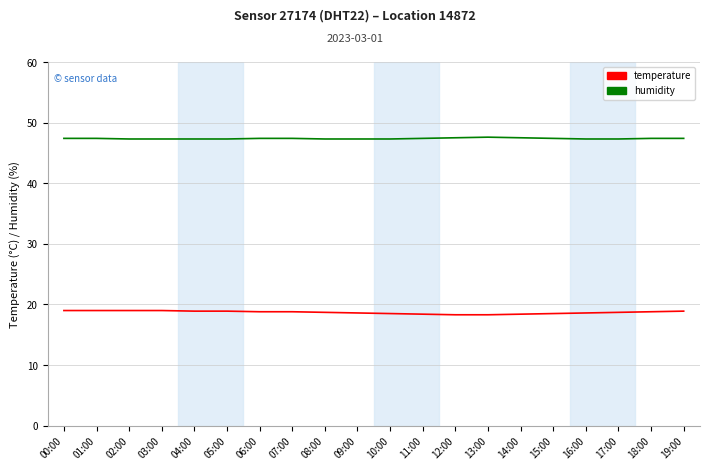

Does the chart display data point markers on the line(s)?

No